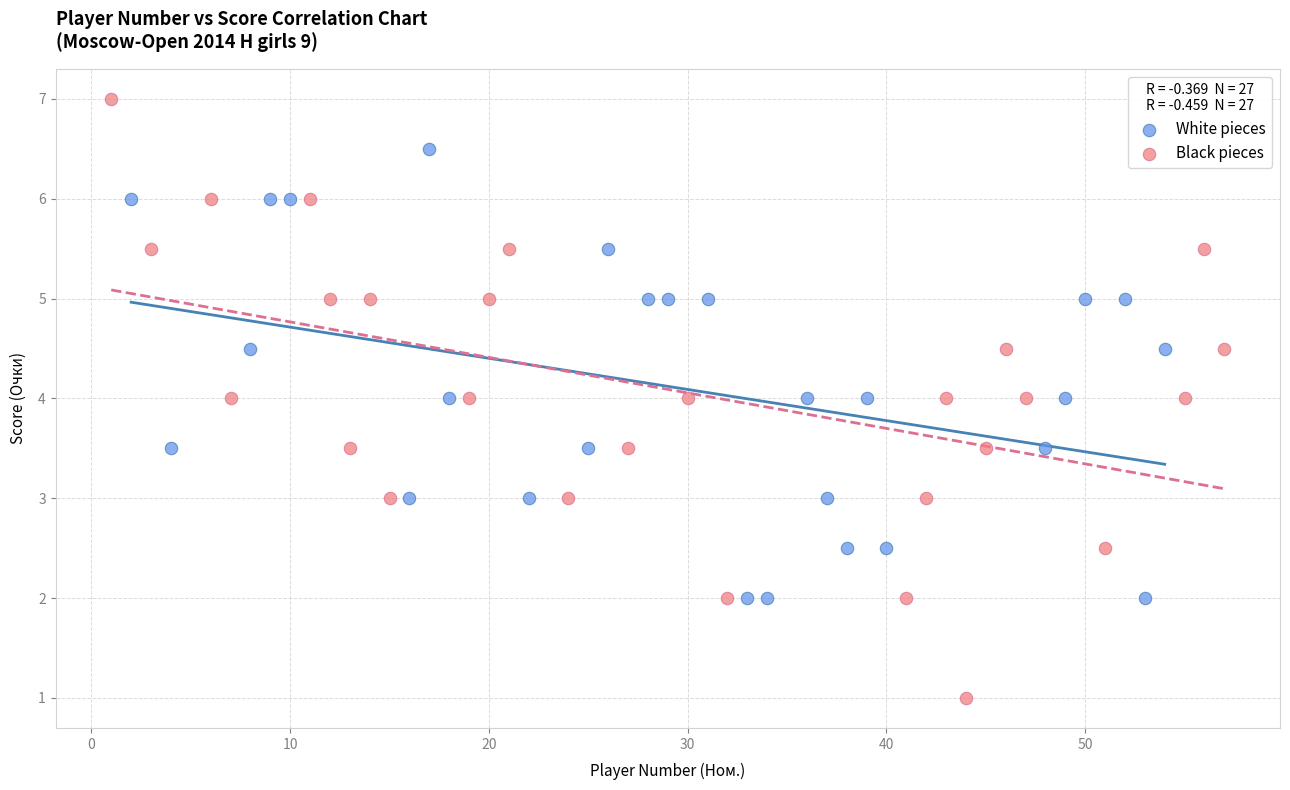

Which series reaches the minimum Y coordinate?

Black pieces